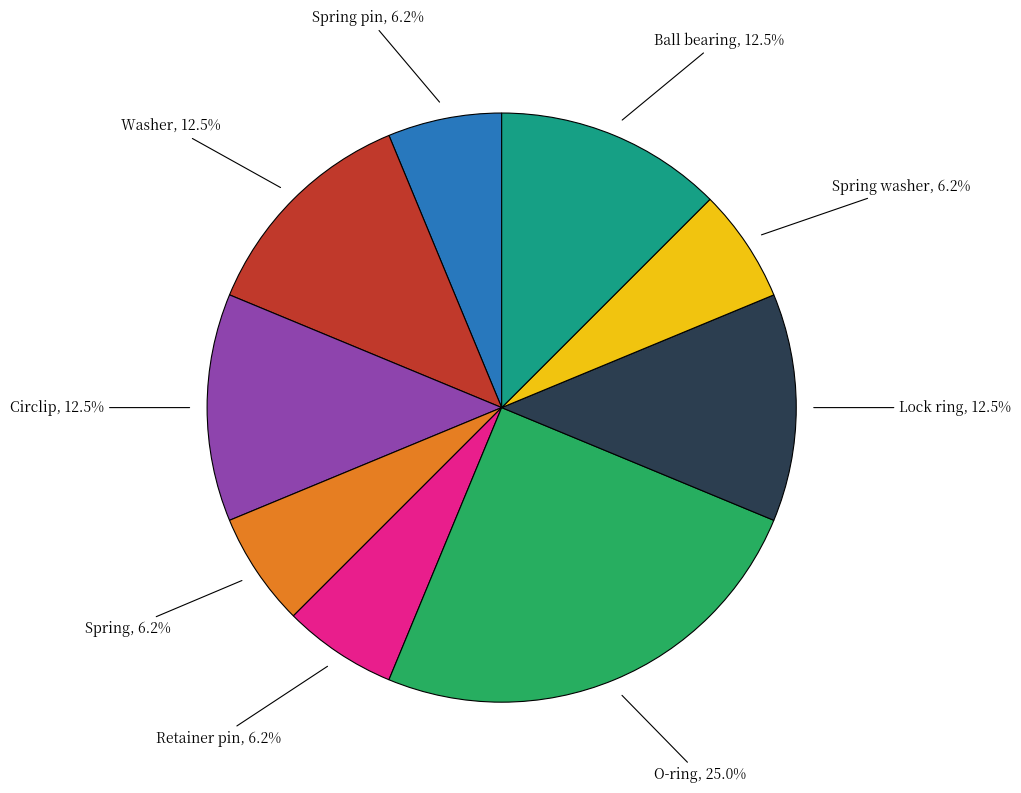

Is there a majority slice in this chart?

No